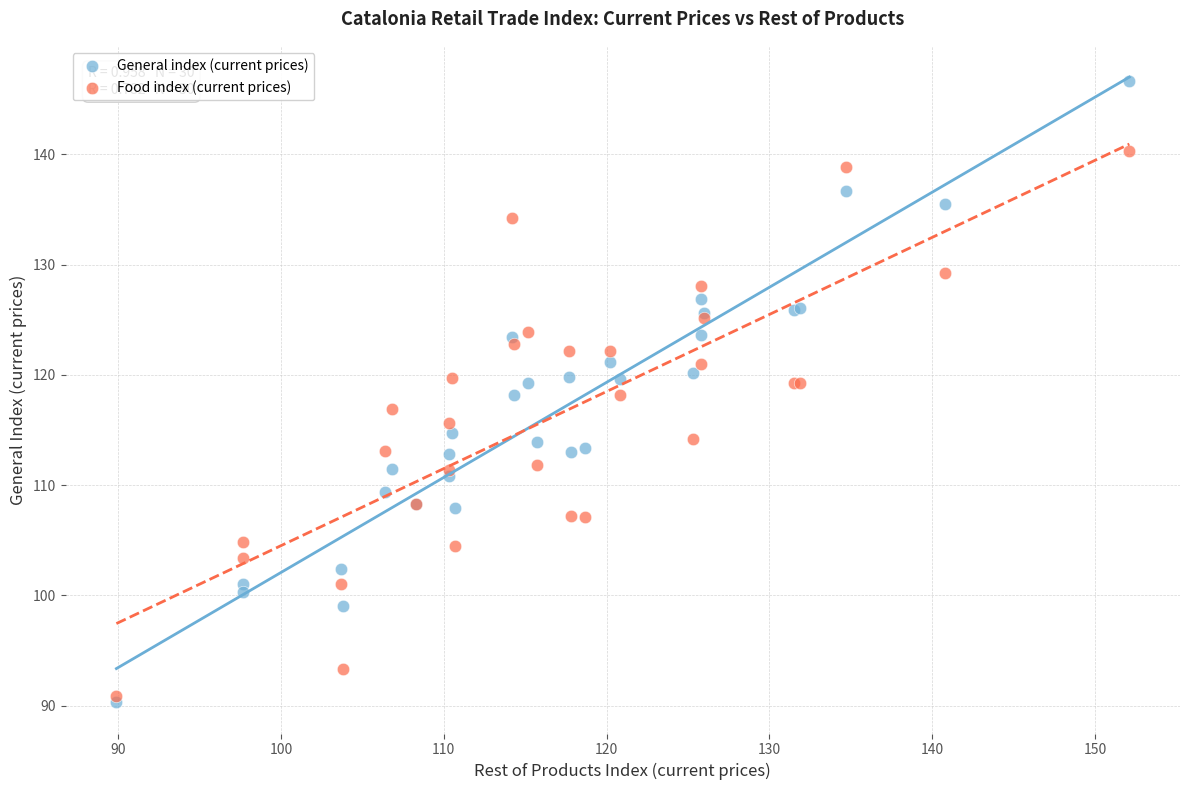

What are all the series names shown in the legend?

General index (current prices), Food index (current prices)